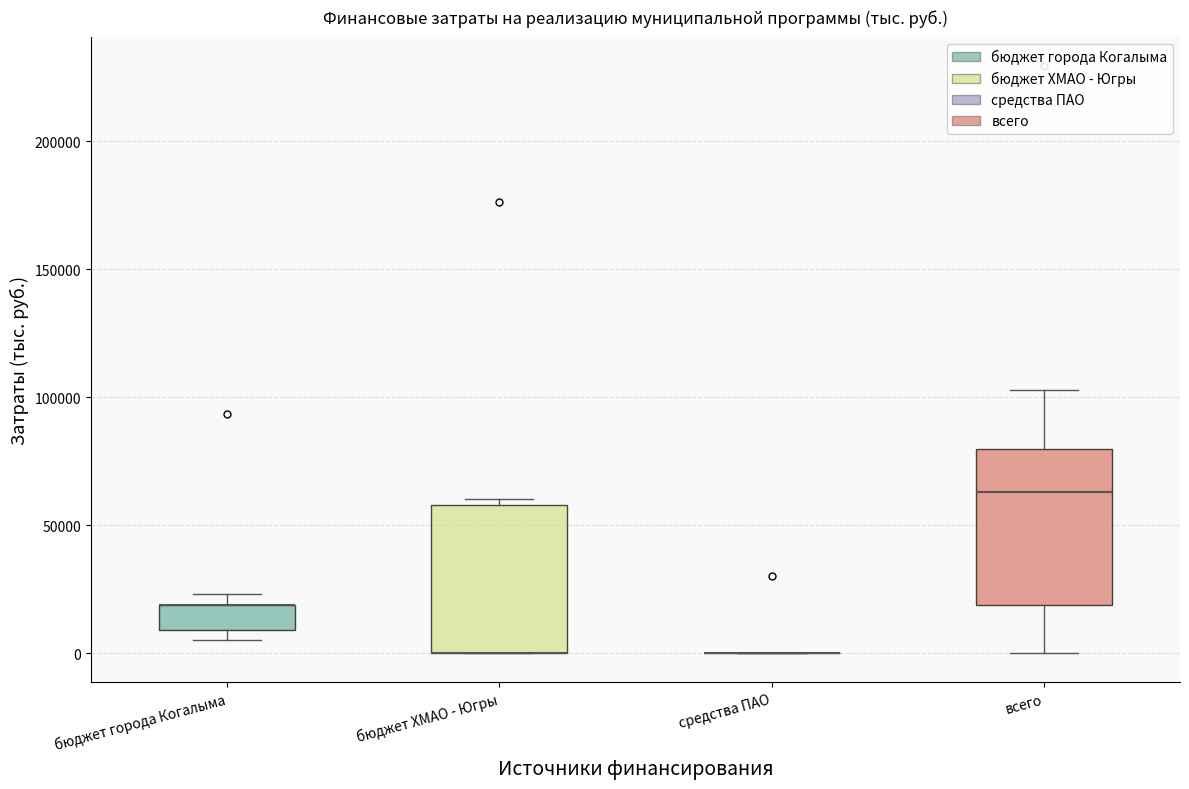

Where is the upper edge of the box for бюджет ХМАО - Югры on the y-axis? The values are not printed on the chart, so give them approximately, as read against the axis.

60000